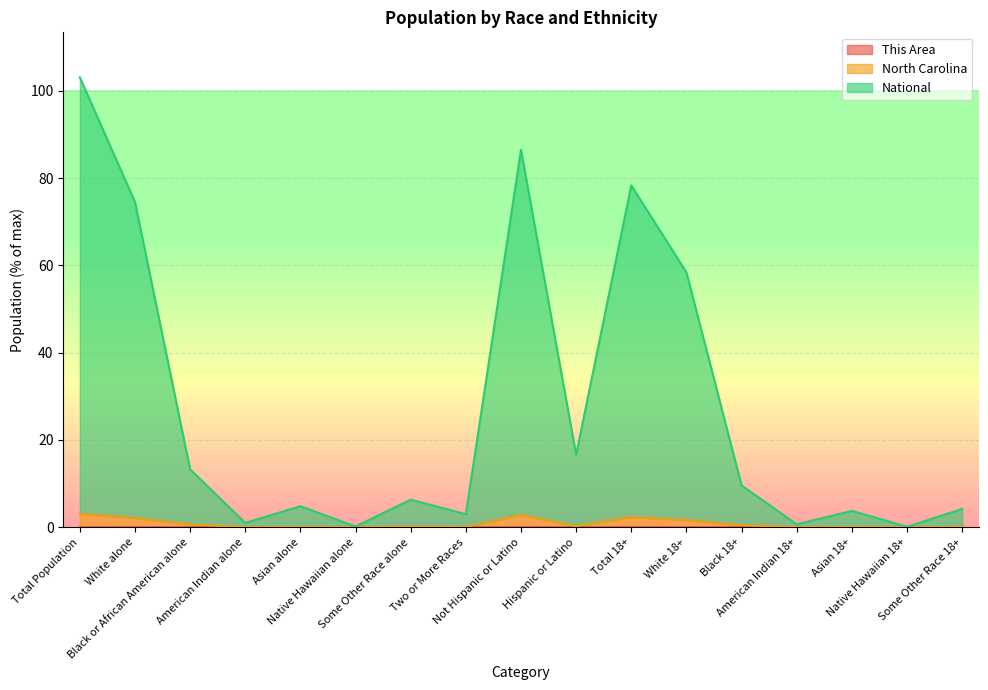

True or false: North Carolina has more than 1 points higher than both neighbors.

True